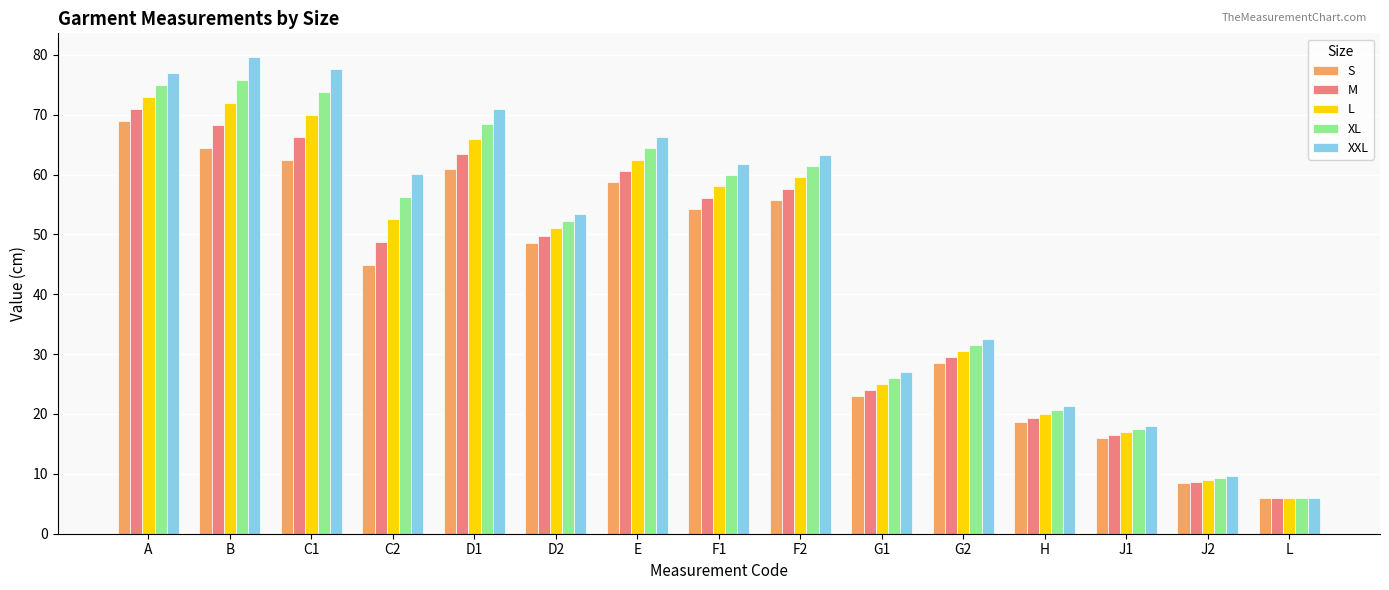

What is the label of the 7th bar from the right?

F2